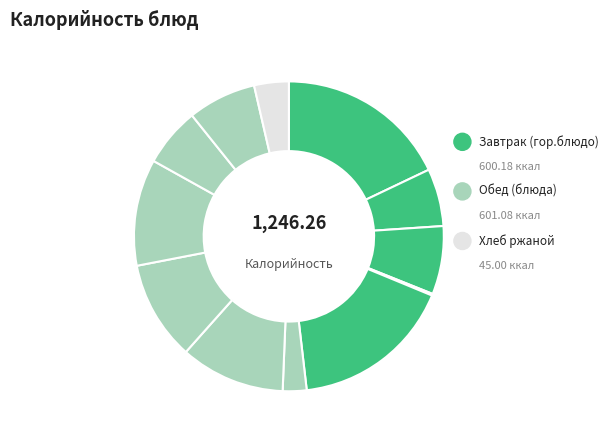

To the nearest percent, what is the difference between the largest and smallest slice percentages?

18%